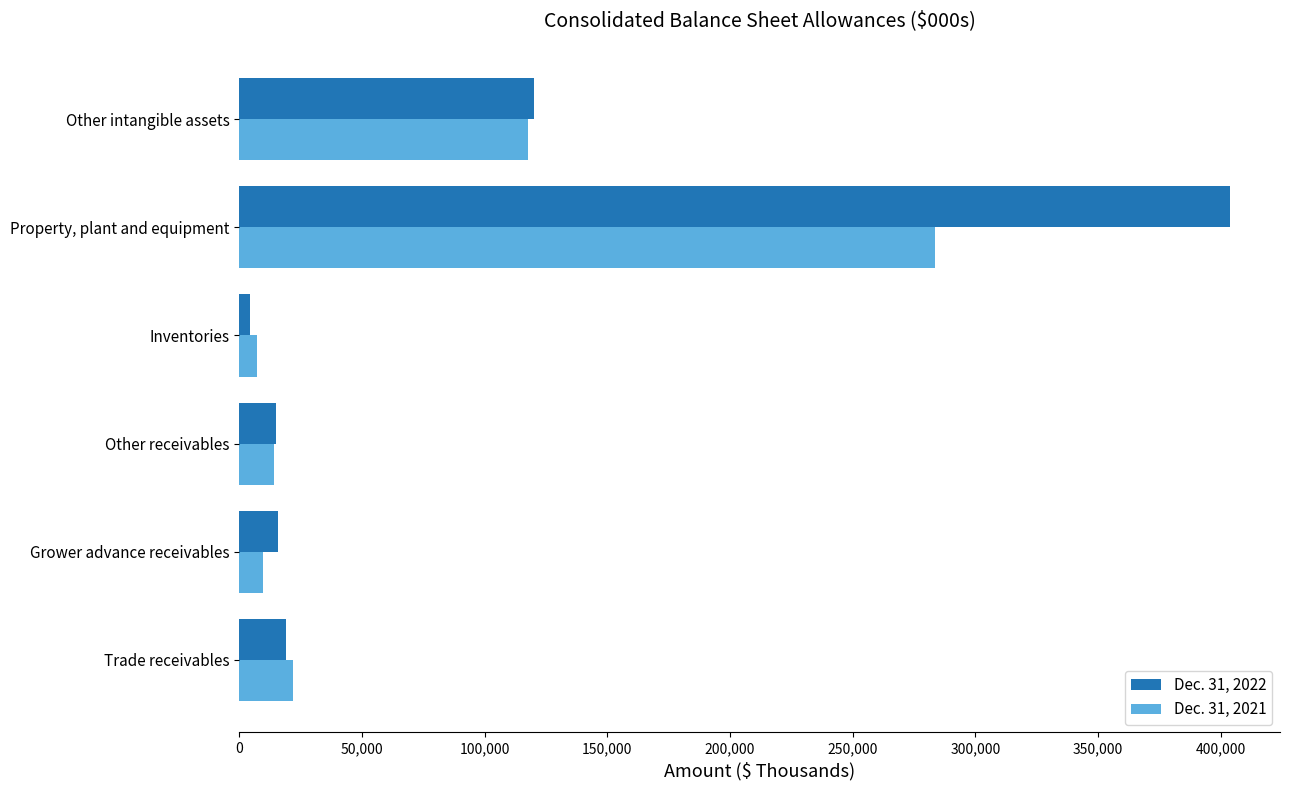

List the labels in order of Dec. 31, 2021 value, largest first.

Property, plant and equipment, Other intangible assets, Trade receivables, Other receivables, Grower advance receivables, Inventories